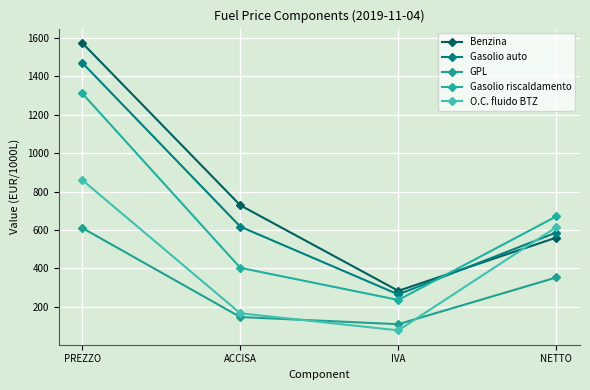

Which series ends up on top after the final intersection of Gasolio riscaldamento and Gasolio auto?

Gasolio riscaldamento